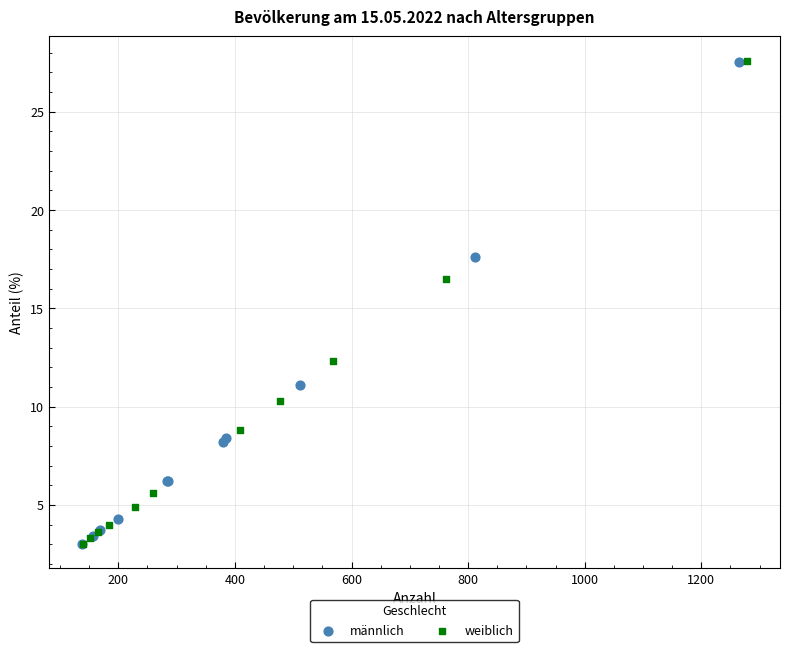

Which series has the widest spread of Y values?

weiblich